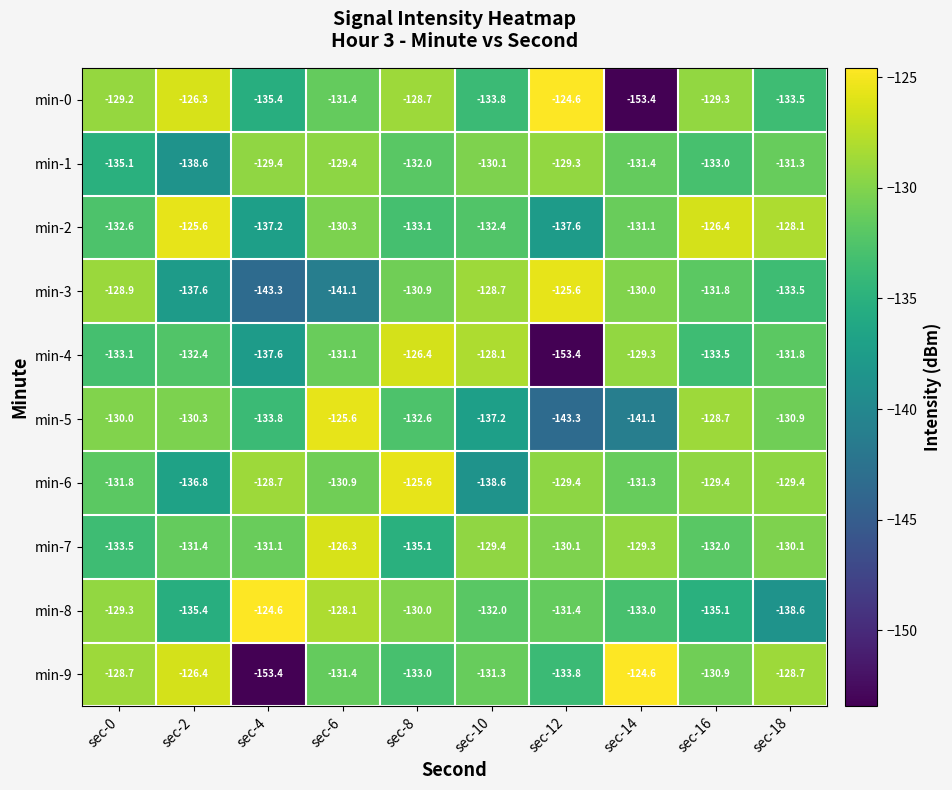

Is it true that min-8 equals -132.0 at sec-10?

True